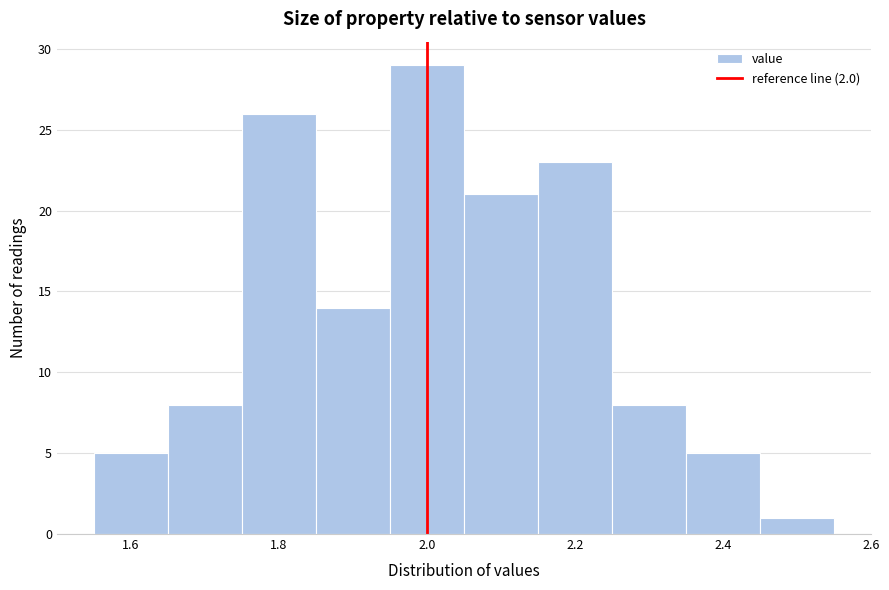

What is the height of the bar covering 1.95 to 2.05 on the x-axis? Neither the bar edges nor the heights are printed on the chart, so give them approximately, as read against the axes.

29